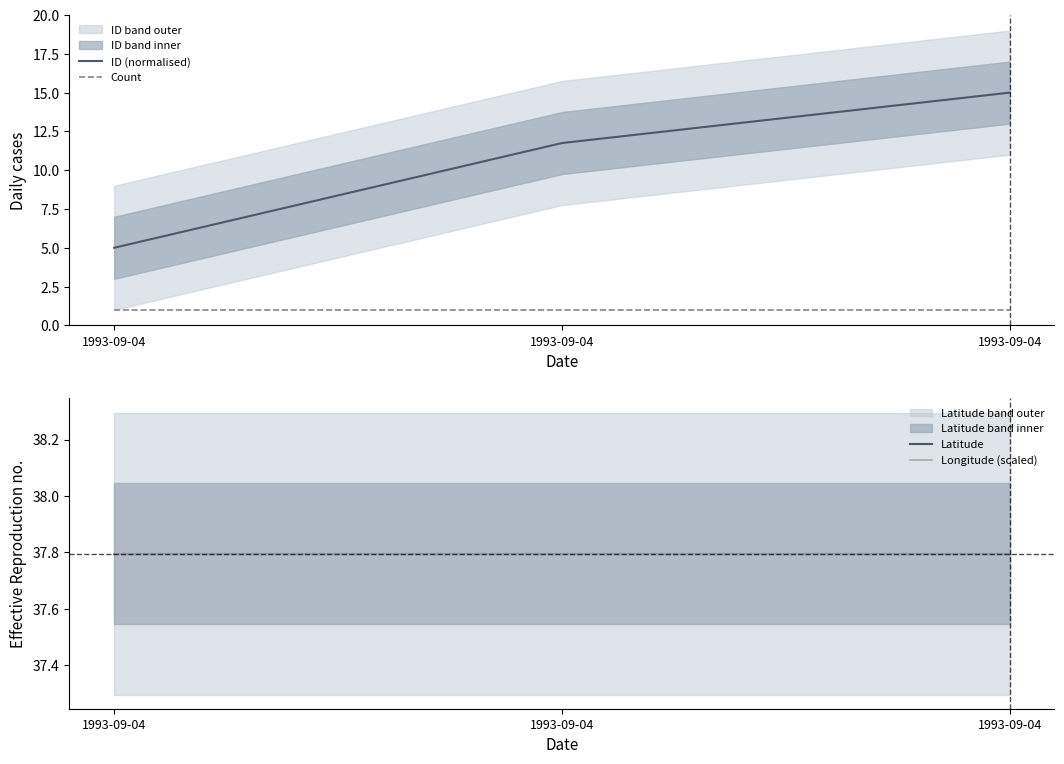

Reading left to right, transcribe all the data shown in this chart.

ID (normalised): 5.0	11.7	15.0
Count: 1.0	1.0	1.0
Latitude: 37.8	37.8	37.8
Longitude (scaled): 37.8	37.8	37.8